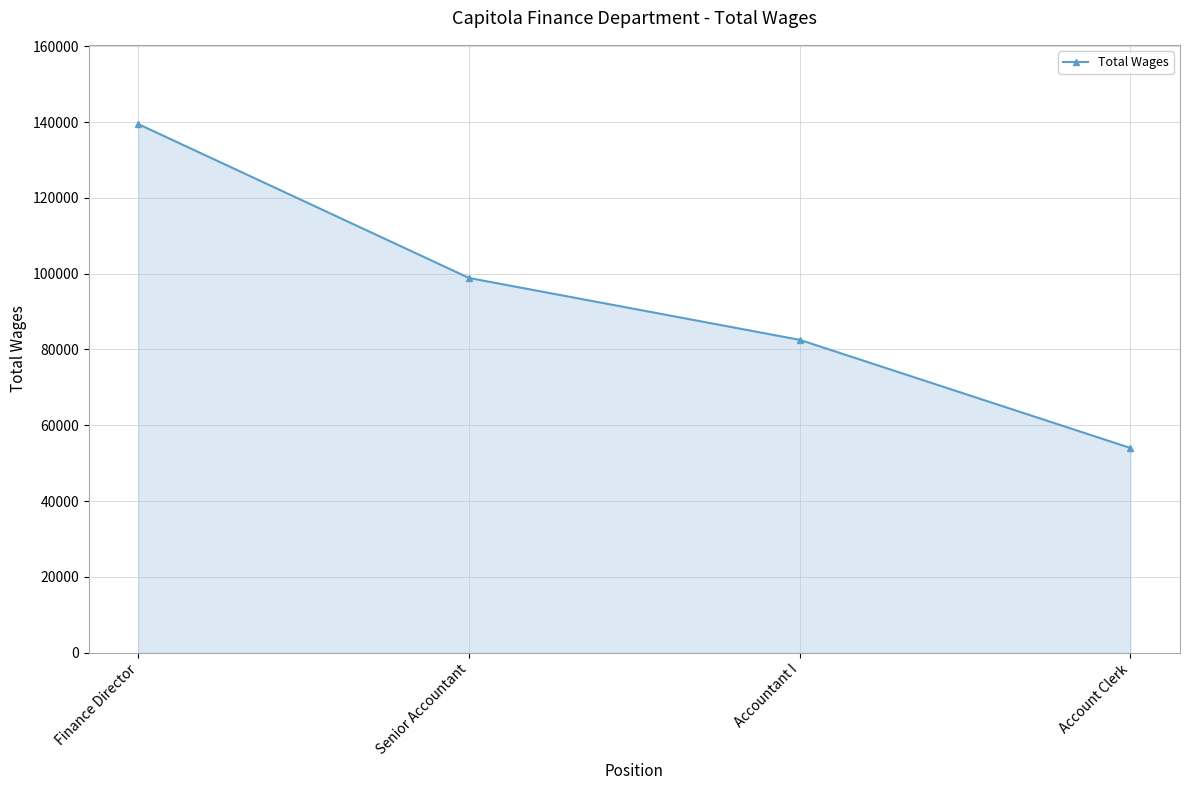

Read the value at Account Clerk, to the nearest 10.

54020